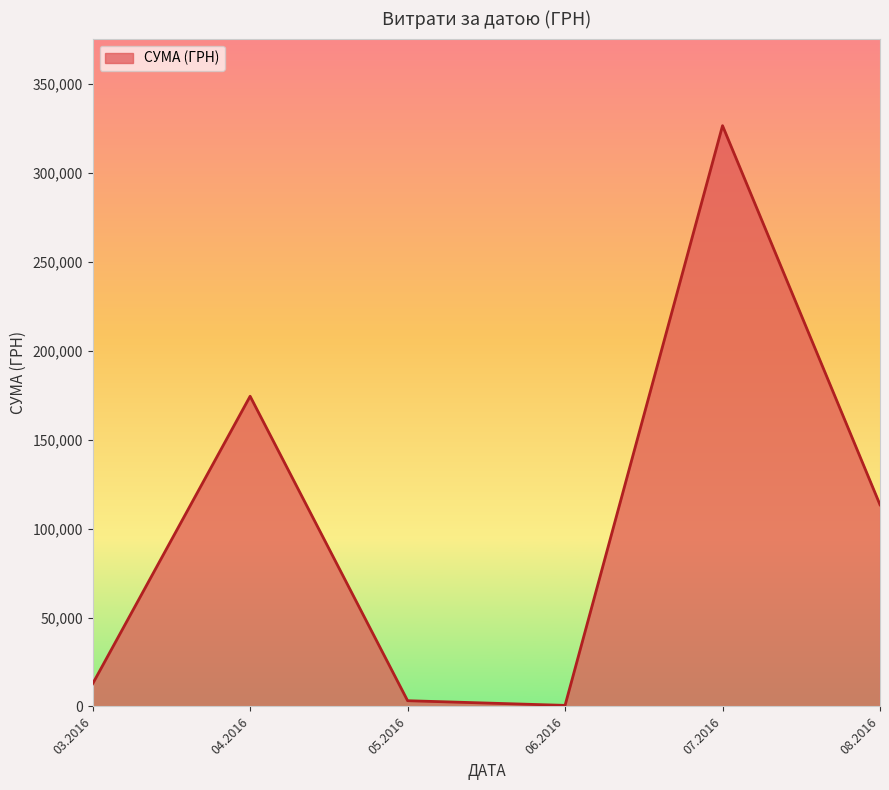

Which has a higher value, 03.2016 or 04.2016?

04.2016